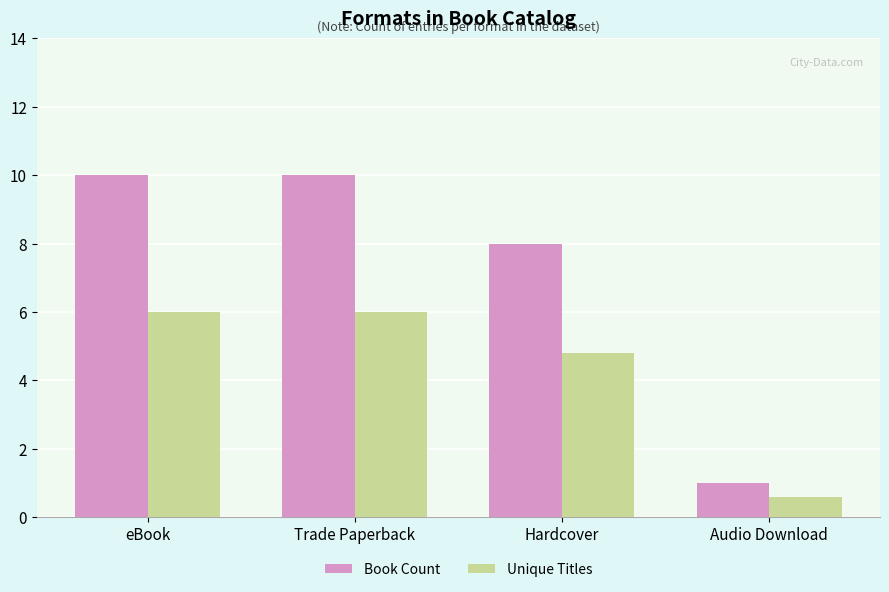

What is the value of the Book Count bar at the 2nd from the left?

10.0